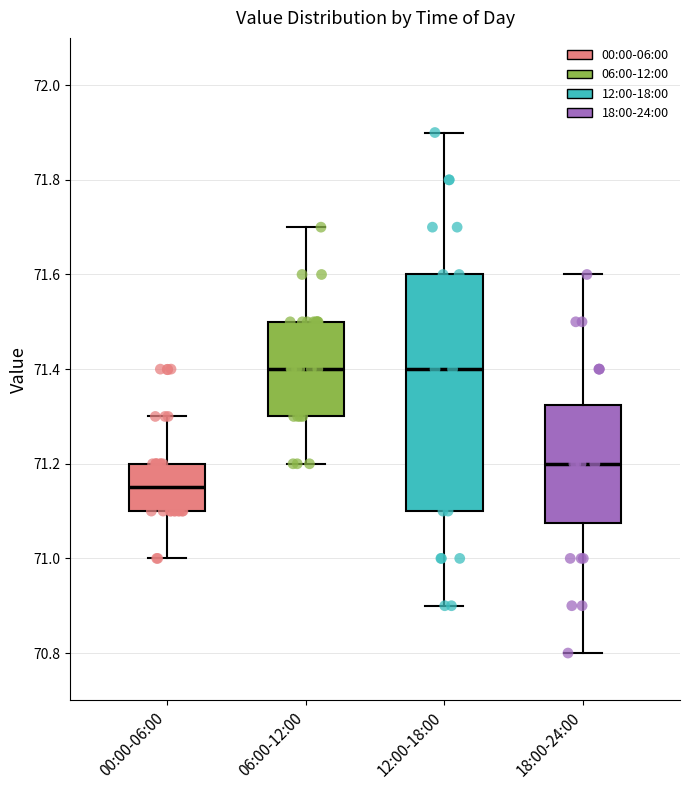

Reading left to right, transcribe this box plot: for each box, give where its median line is, the range the box spans, and where its two whiskers end, as read against the y-axis. The values are not printed on the chart, so give them approximately, as read against the axis.

00:00-06:00: median 71.16, box 71.10 to 71.20, whiskers 71.00 to 71.30
06:00-12:00: median 71.40, box 71.30 to 71.50, whiskers 71.20 to 71.70
12:00-18:00: median 71.40, box 71.10 to 71.60, whiskers 70.90 to 71.90
18:00-24:00: median 71.20, box 71.08 to 71.32, whiskers 70.80 to 71.60